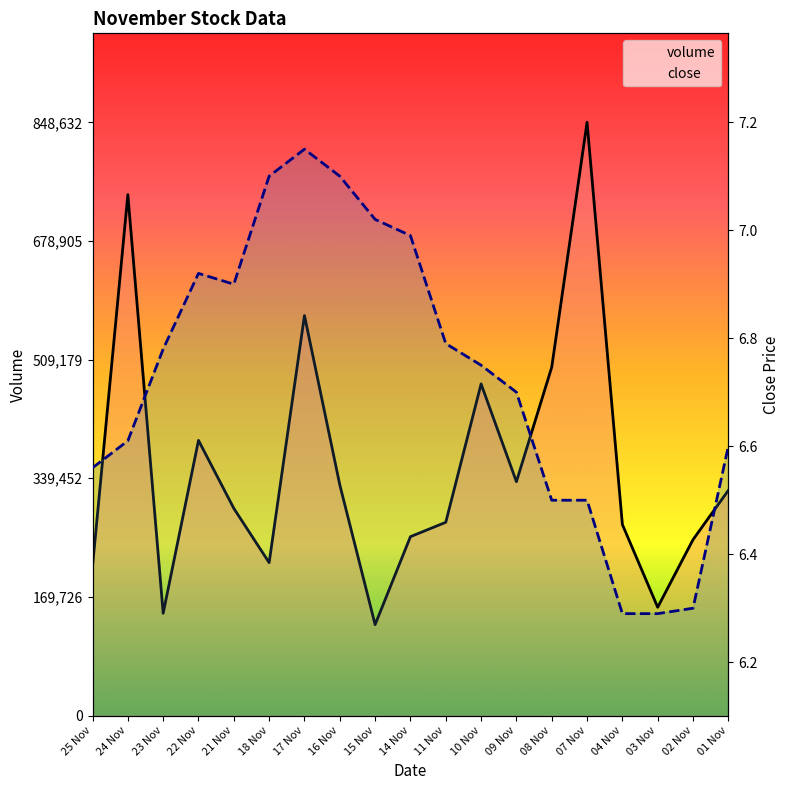

True or false: close has a value of 1.7 at 04 Nov.

False